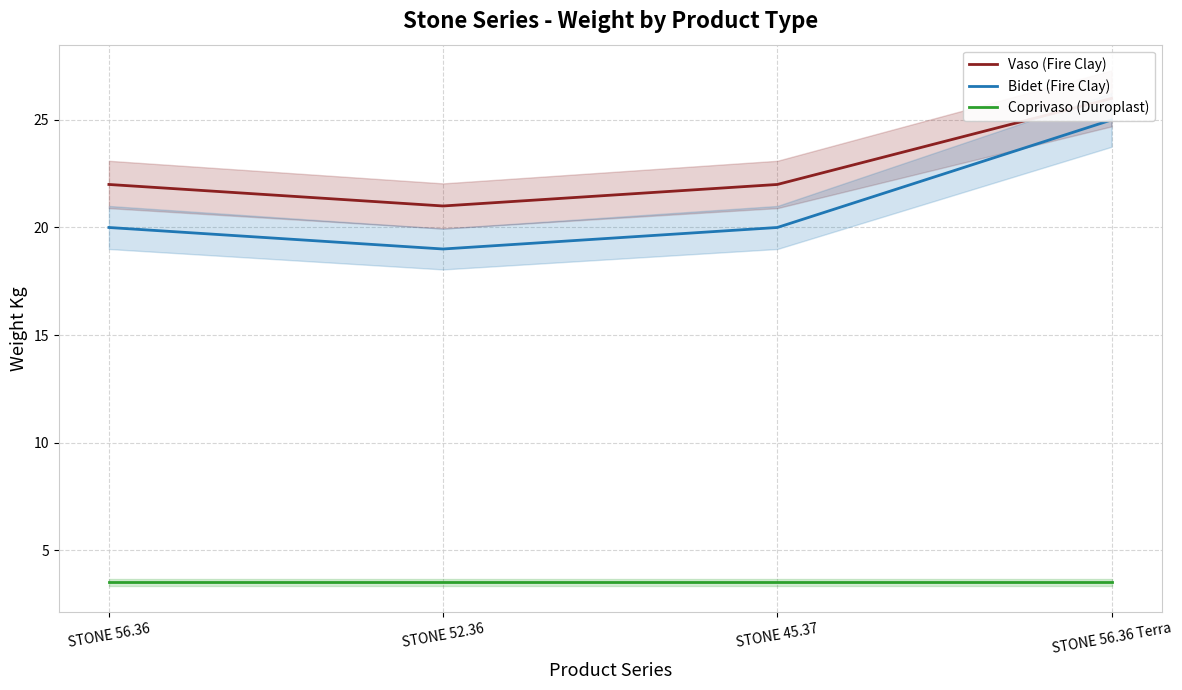

What is the approximate value of Bidet (Fire Clay) at STONE 45.37?

20.0